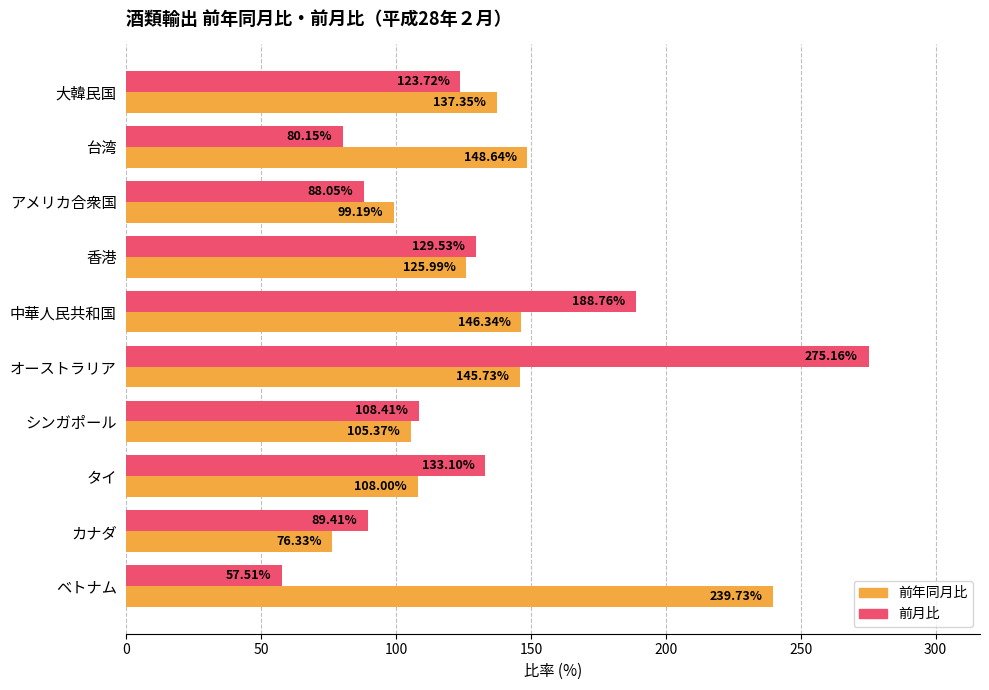

What is the difference between the second highest and minimum values in the 前年同月比 series?

72.3